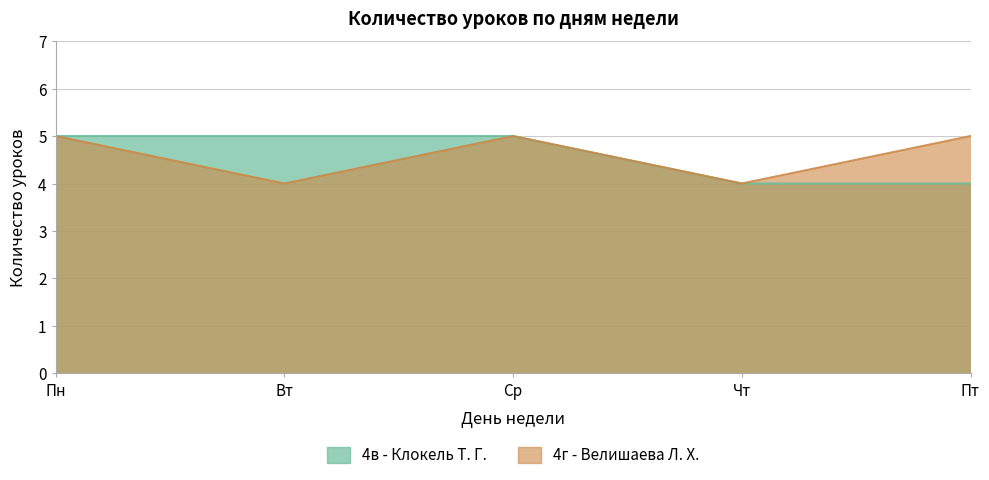

True or false: 4г - Велишаева Л. Х. has a value of 5 at Пн.

True